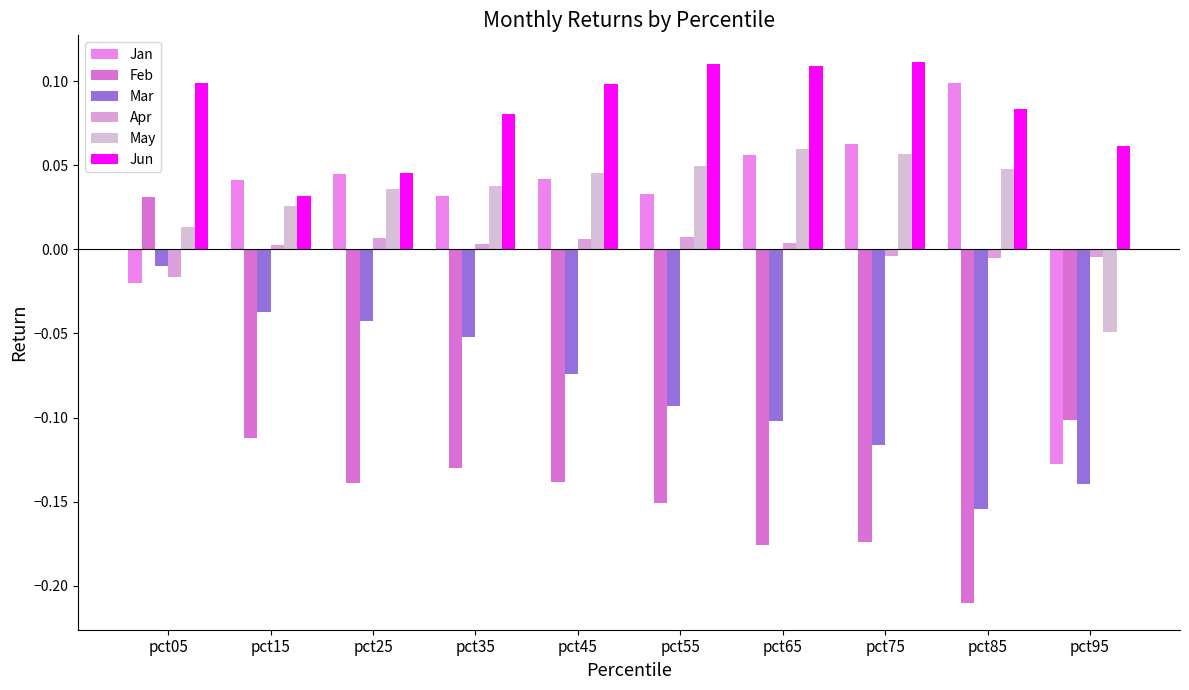

What is the value of the Feb bar at the 10th from the left?

-0.1